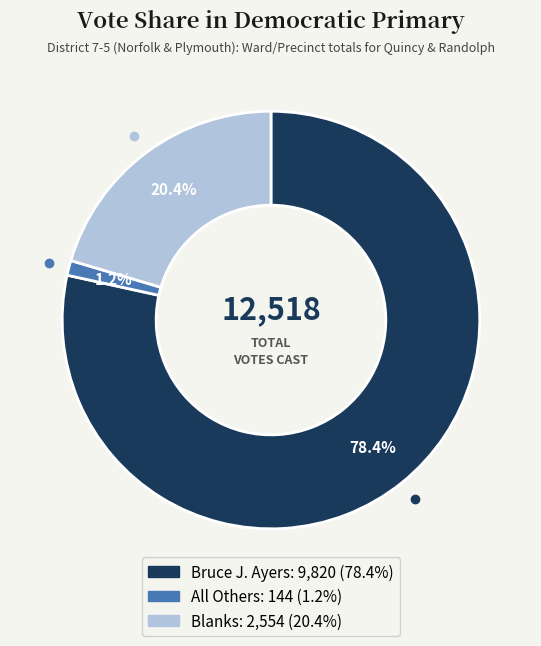

To the nearest percent, what is the combined percentage of Bruce J. Ayers and All Others?

80%